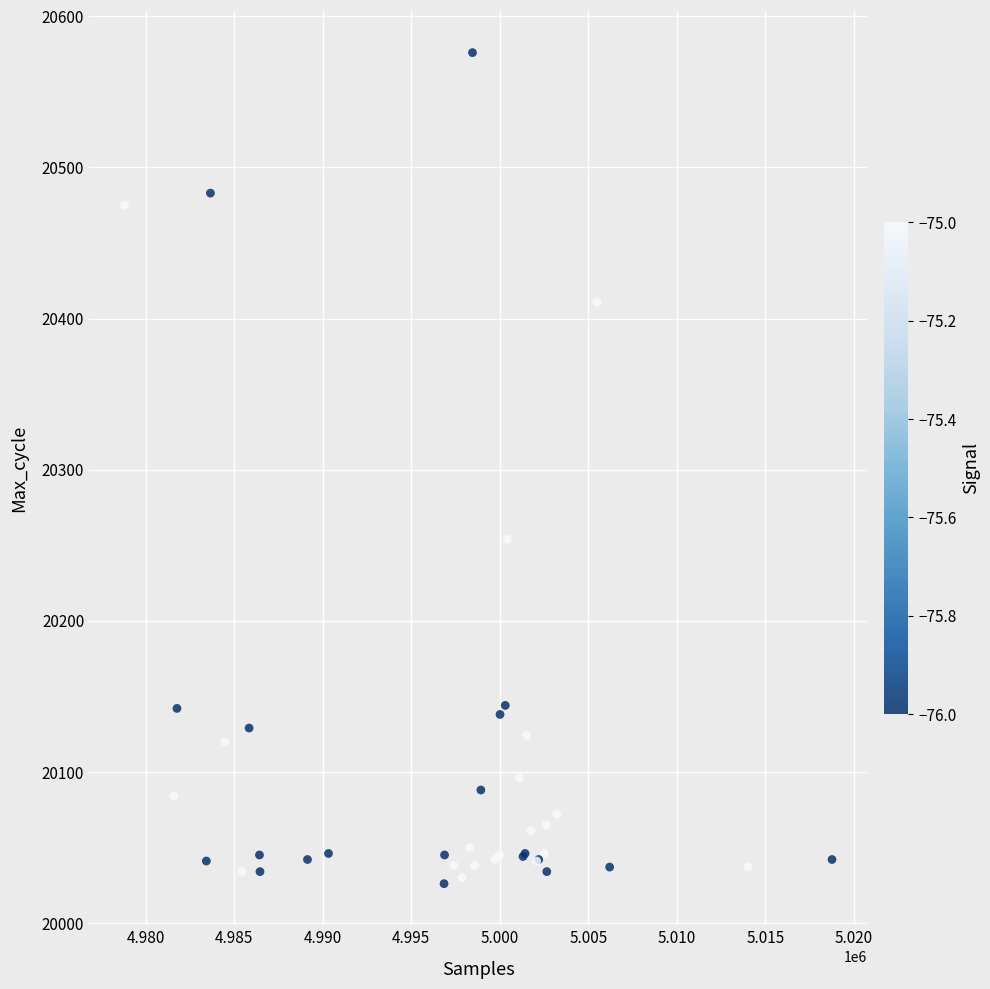

What Y value in the scatter plot is closest to 20301?

20254